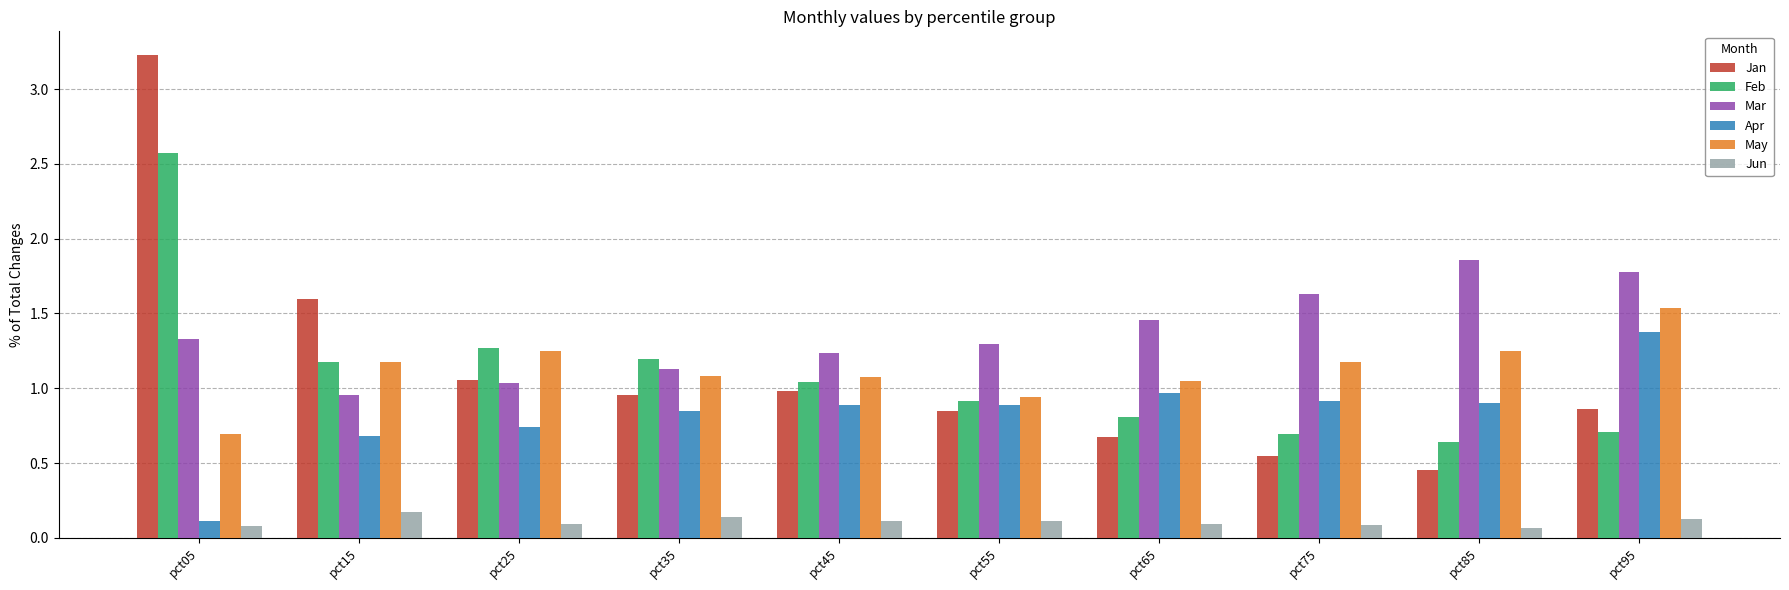

What is the sum of the May values at pct45 and pct75?

2.3